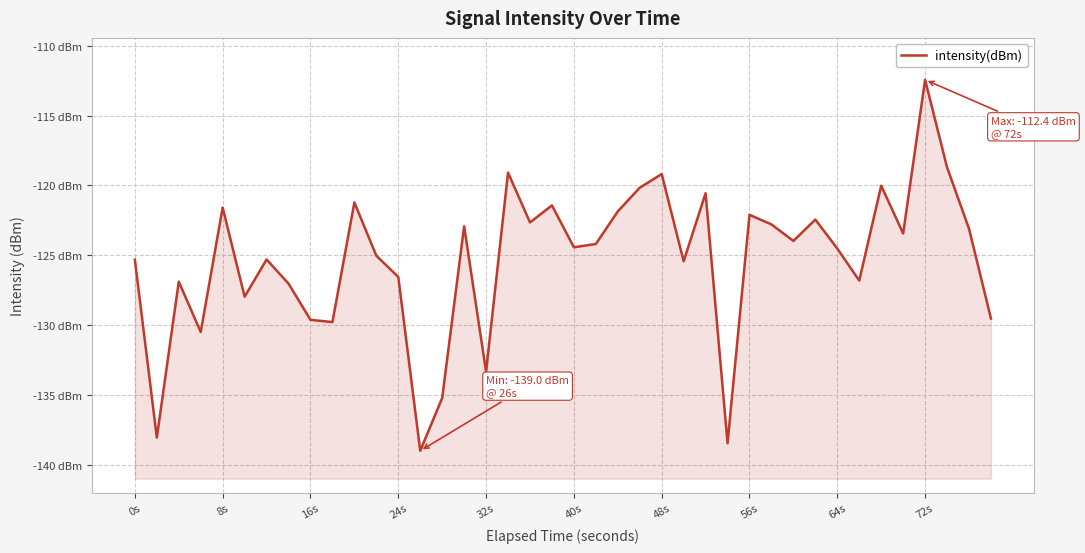

Reading left to right, transcribe all the data shown in this chart.

-125.3	-138.1	-126.9	-130.5	-121.6	-128.0	-125.3	-127.0	-129.6	-129.8	-121.2	-125.0	-126.6	-139.0	-135.2	-122.9	-133.3	-119.1	-122.7	-121.4	-124.4	-124.2	-121.9	-120.2	-119.2	-125.4	-120.6	-138.5	-122.1	-122.8	-124.0	-122.5	-124.5	-126.8	-120.0	-123.4	-112.4	-118.7	-123.1	-129.5